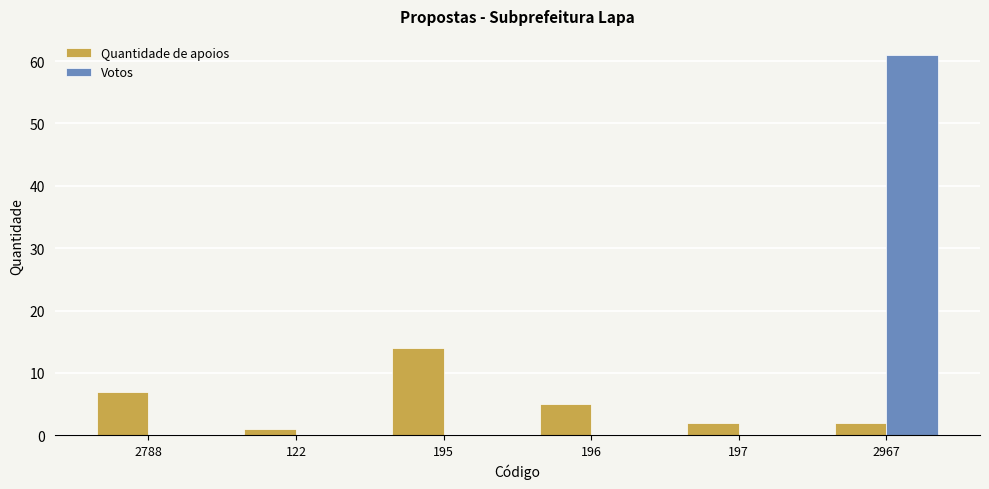

What is the sum of all Votos values?

61